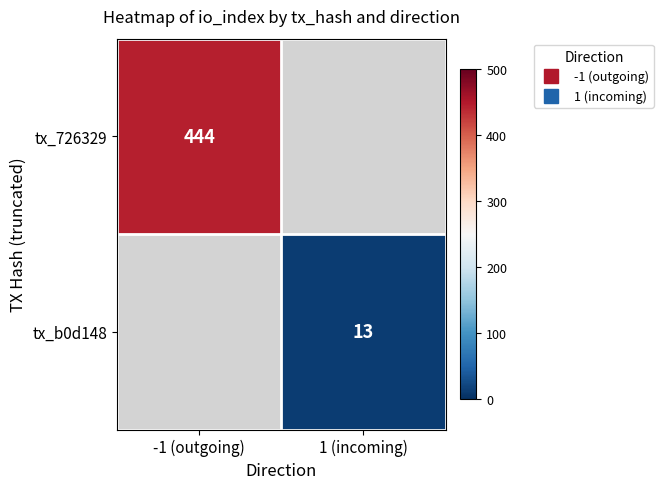

Which series has the largest range (max minus min)?

tx_726329